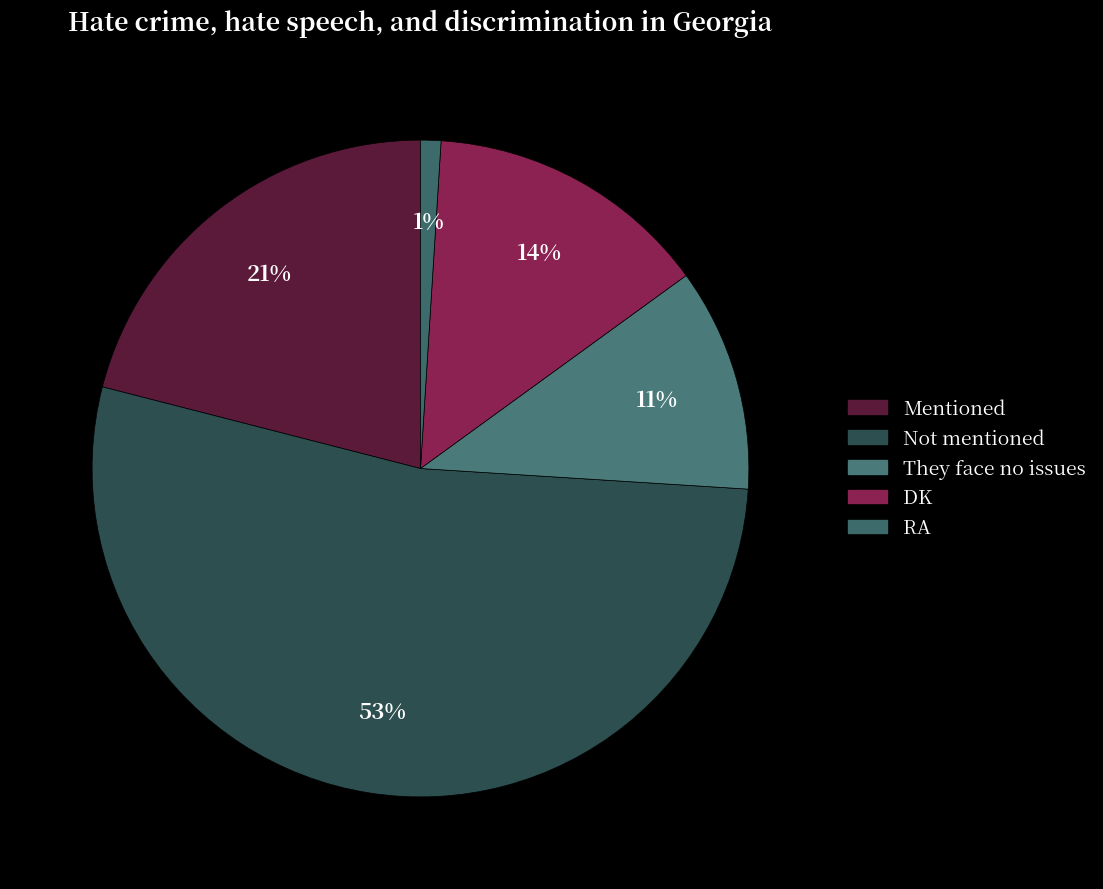

How many slices are in this pie chart?

5